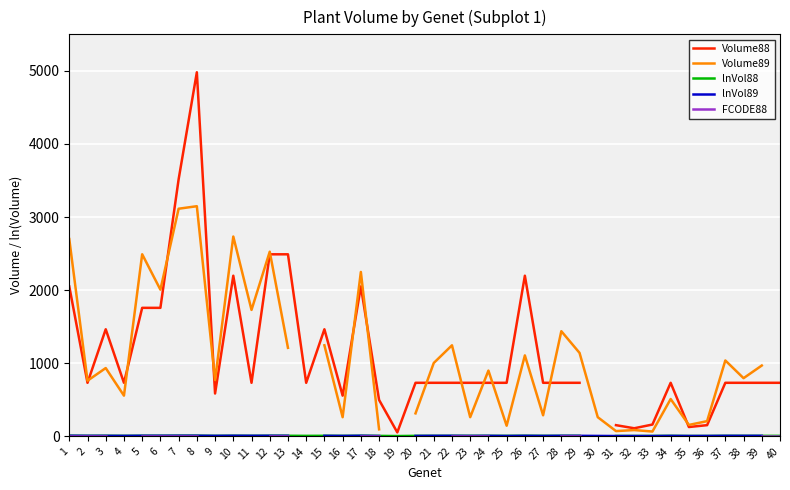

Which category has the lowest value in the lnVol88 series?

19